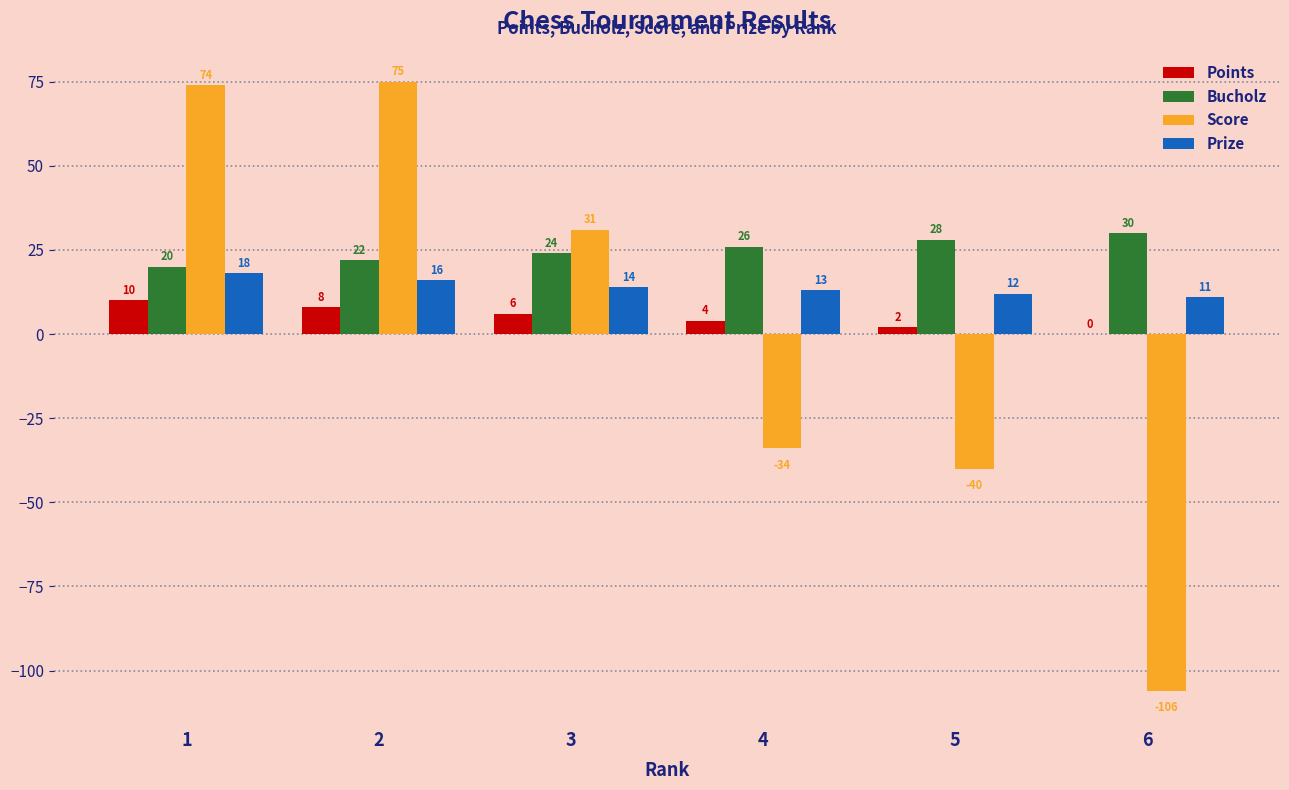

Does the chart contain stacked bars?

No